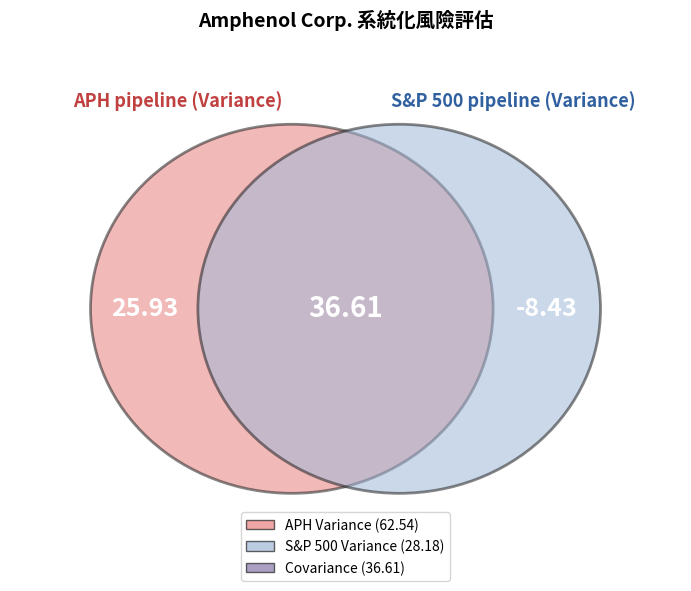

What is the smallest slice in the pie chart?

方差(S&P 500)